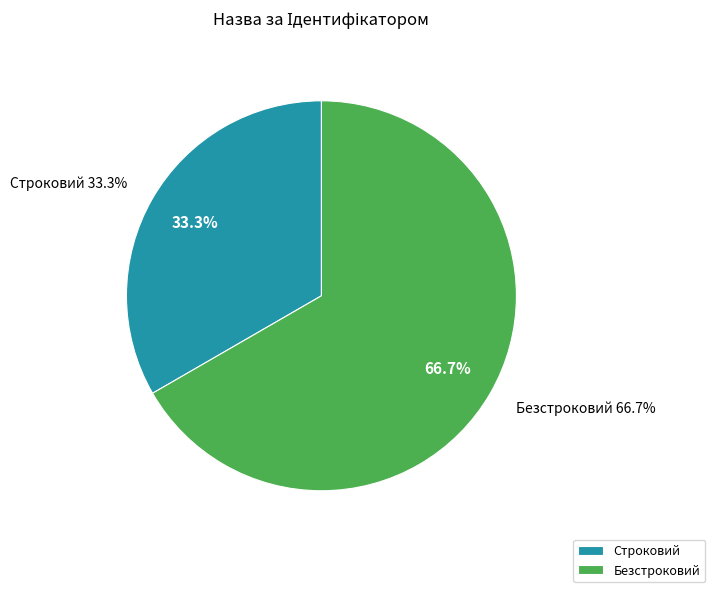

To the nearest percent, what is the difference between the Строковий and Безстроковий slice percentages?

33%